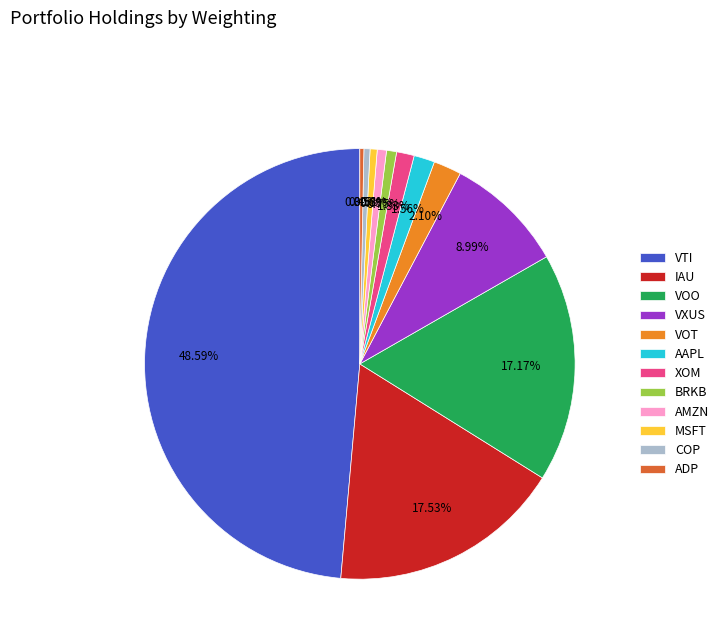

Is it true that AMZN is 11% of the pie?

False